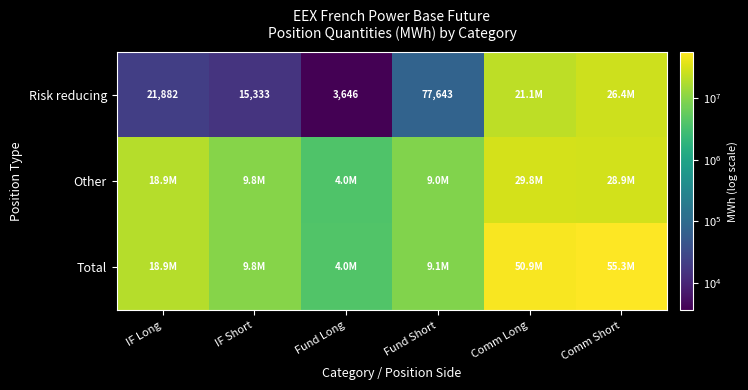

Which label corresponds to the smallest value in the chart?

Fund Long